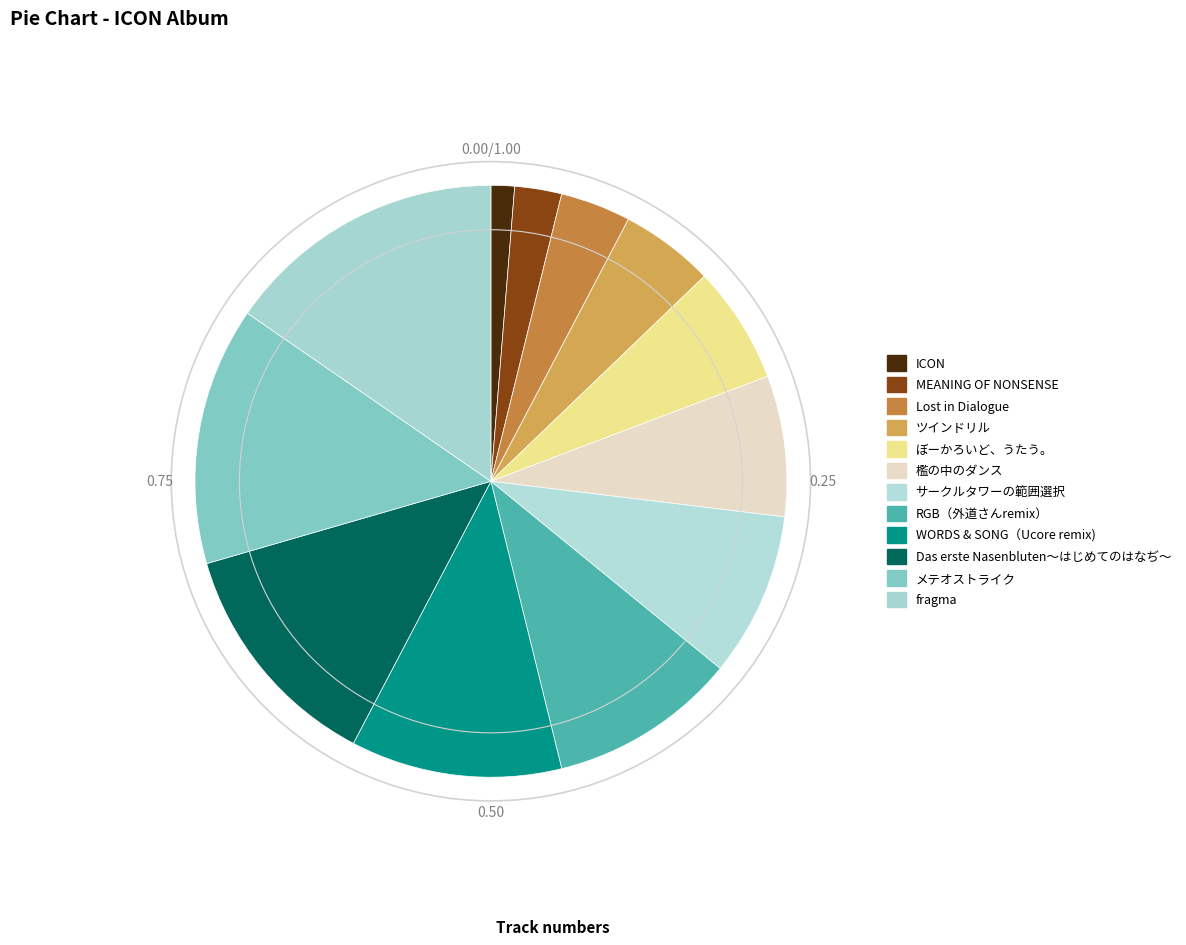

Approximately how many times larger is the value at 檻の中のダンス compared to MEANING OF NONSENSE?

3.0